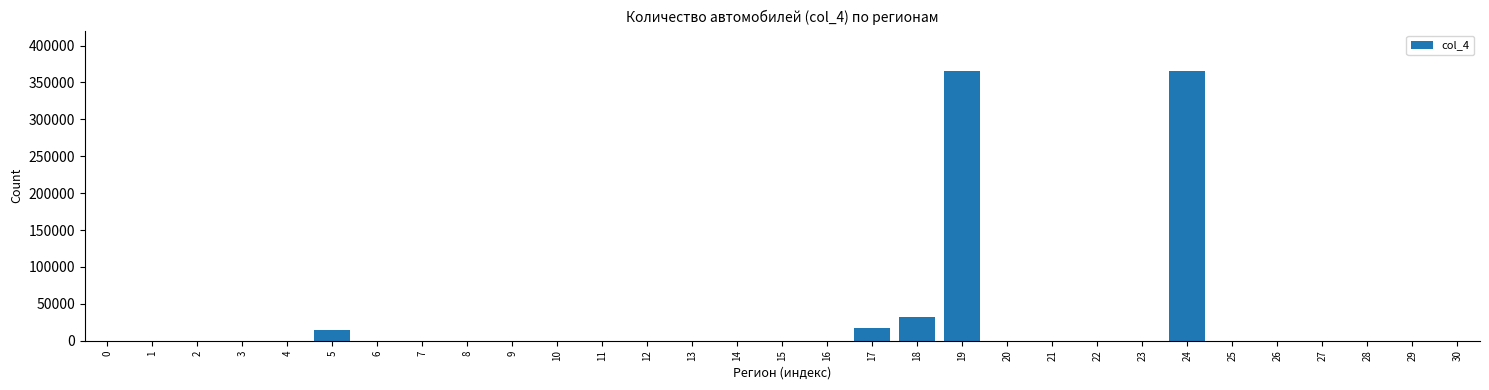

What is the sum of all values?

794006